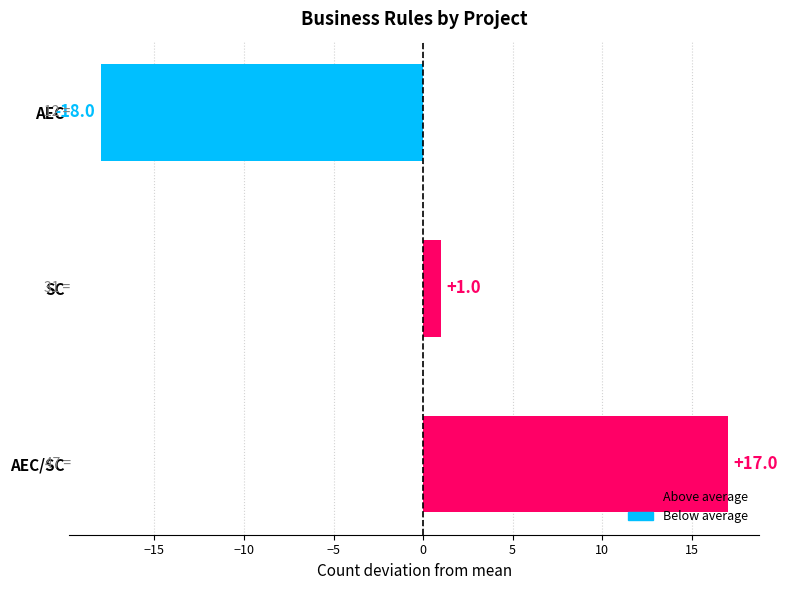

What is the maximum value shown in the chart?

17